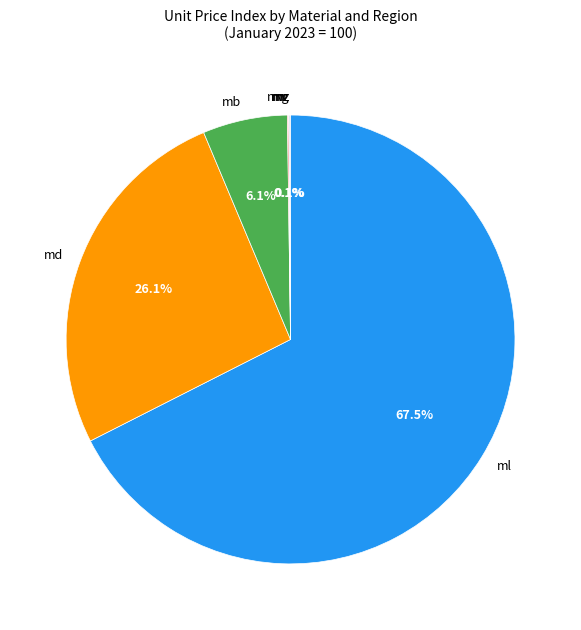

Is there a majority slice in this chart?

Yes